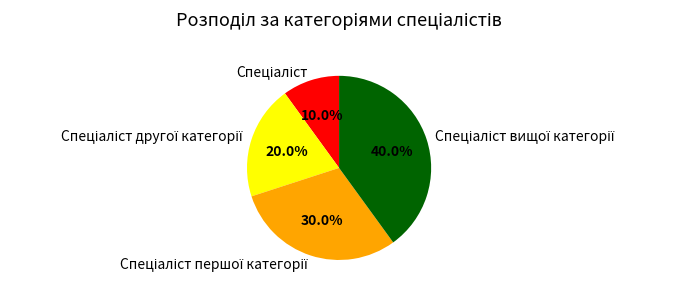

Does any single category account for the majority?

No